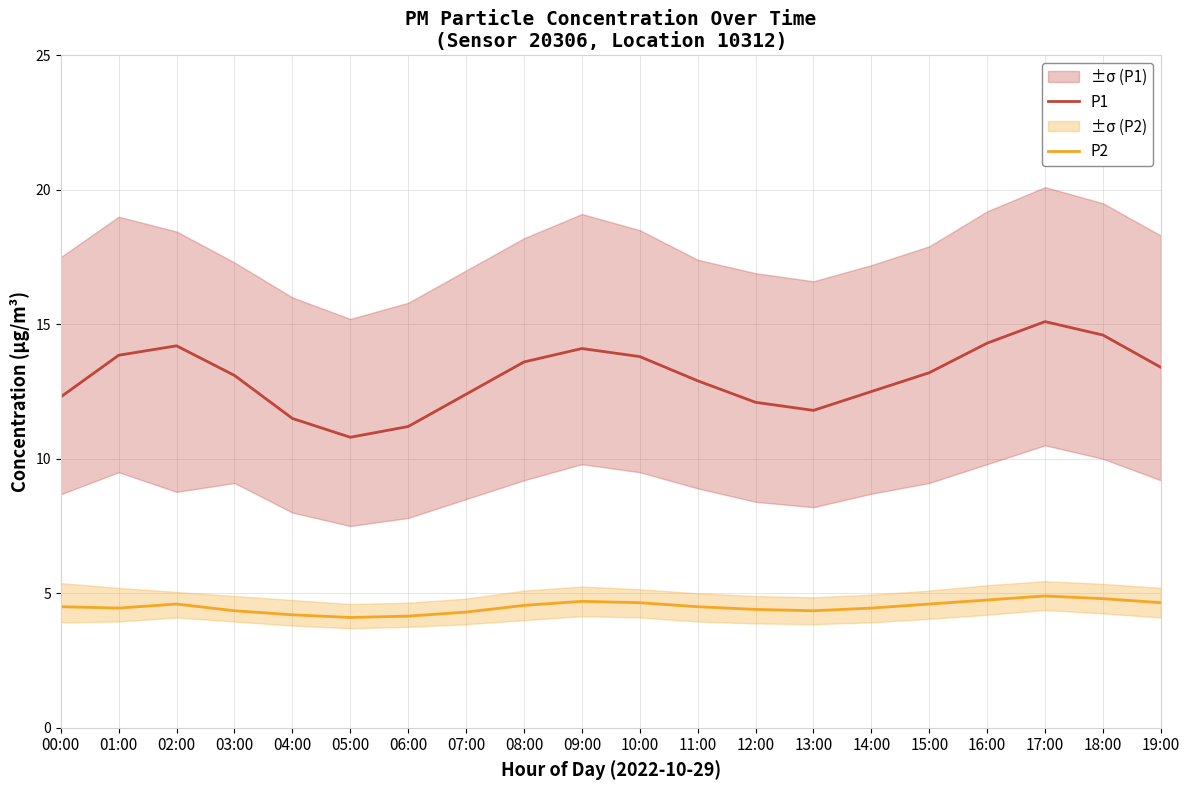

Reading left to right, transcribe all the data shown in this chart.

P1: 12.3	13.8	14.2	13.1	11.5	10.8	11.2	12.4	13.6	14.1	13.8	12.9	12.1	11.8	12.5	13.2	14.3	15.1	14.6	13.4
P2: 4.5	4.5	4.6	4.3	4.2	4.1	4.2	4.3	4.5	4.7	4.7	4.5	4.4	4.3	4.5	4.6	4.8	4.9	4.8	4.7